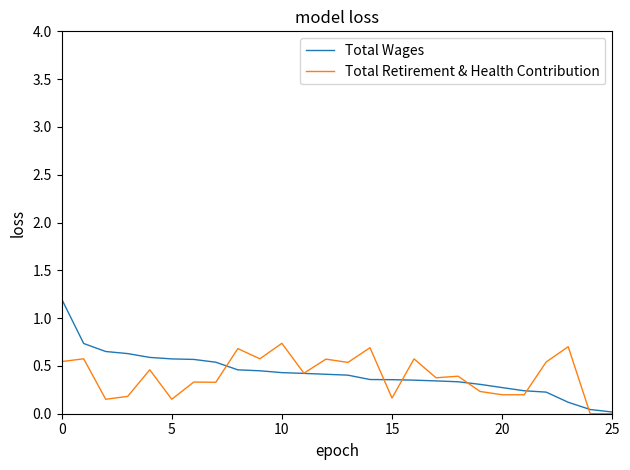

Rank the series by their maximum value, from lowest to highest.

Total Retirement & Health Contribution, Total Wages